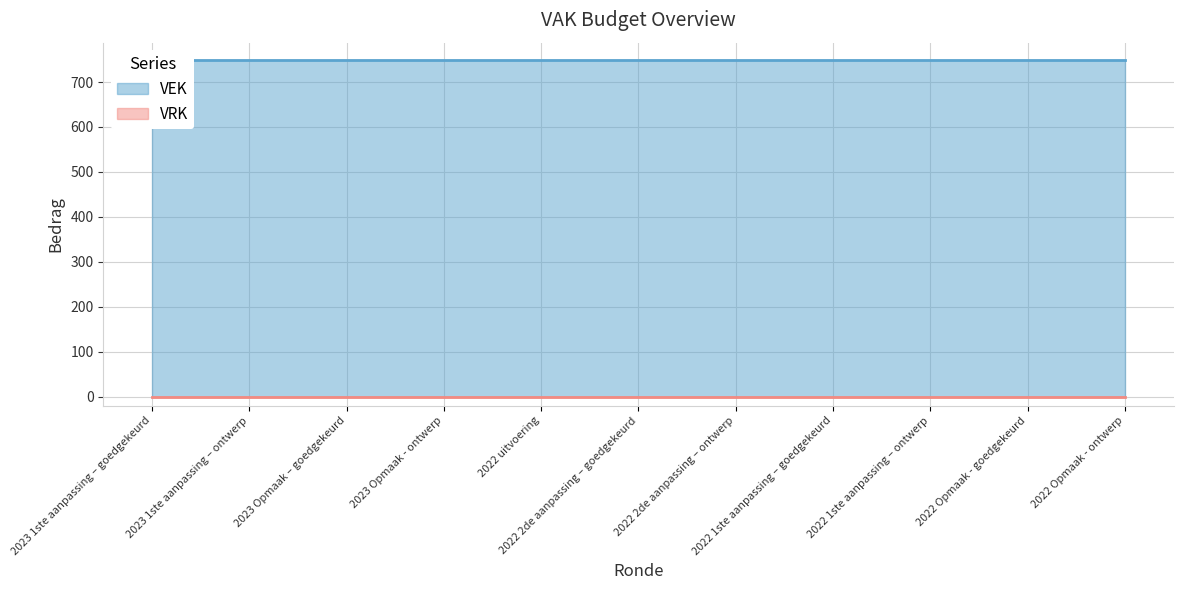

Which series changed the most between 2022 2de aanpassing – goedgekeurd and 2022 Opmaak - goedgekeurd?

VEK